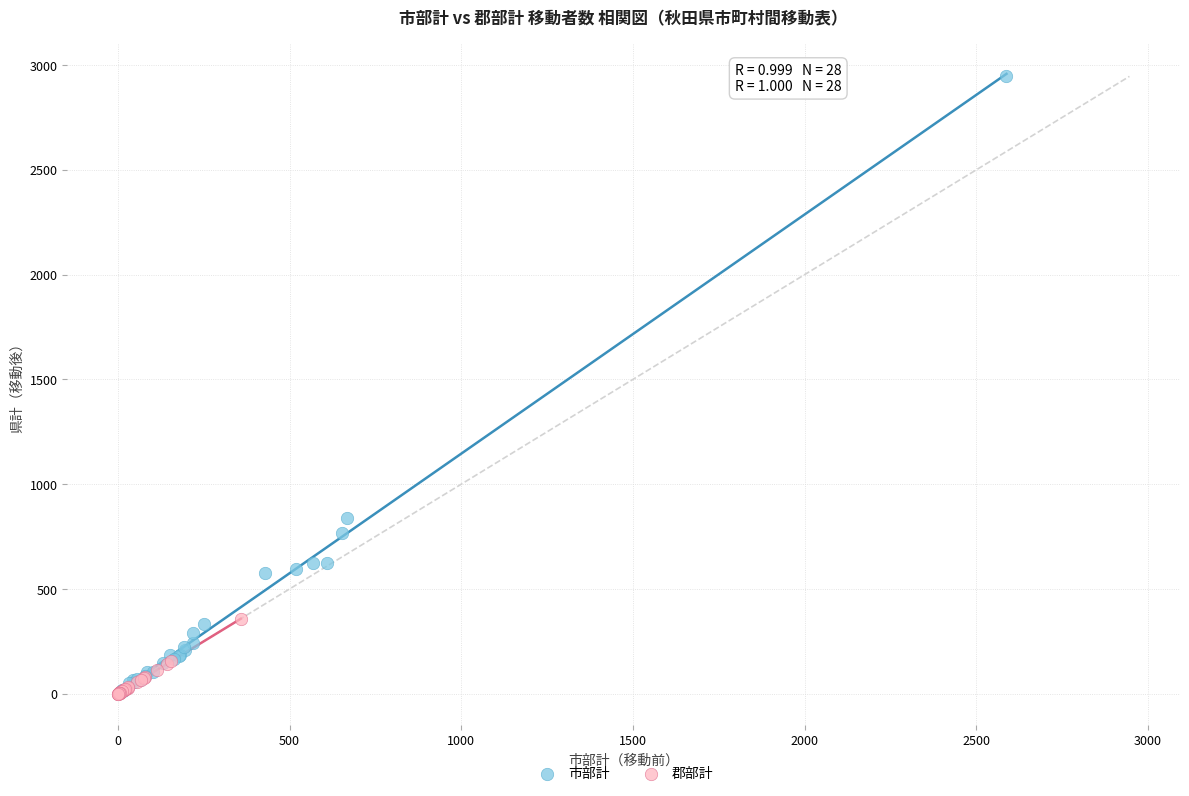

Which series has the widest spread of Y values?

市部計